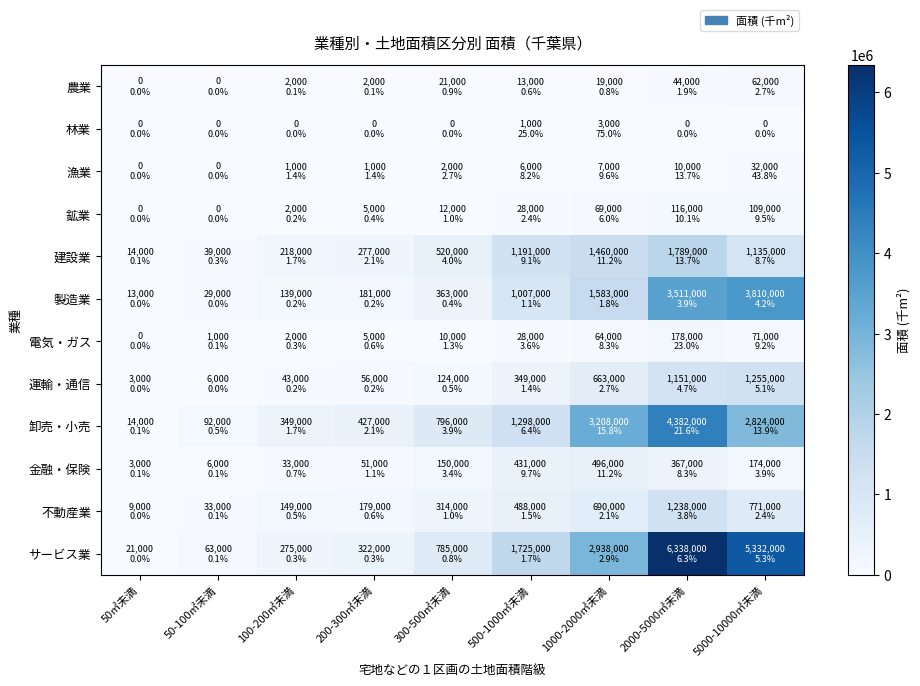

At 1000-2000㎡未満, list the series in order from largest to smallest.

卸売・小売, サービス業, 製造業, 建設業, 不動産業, 運輸・通信, 金融・保険, 鉱業, 電気・ガス, 農業, 漁業, 林業